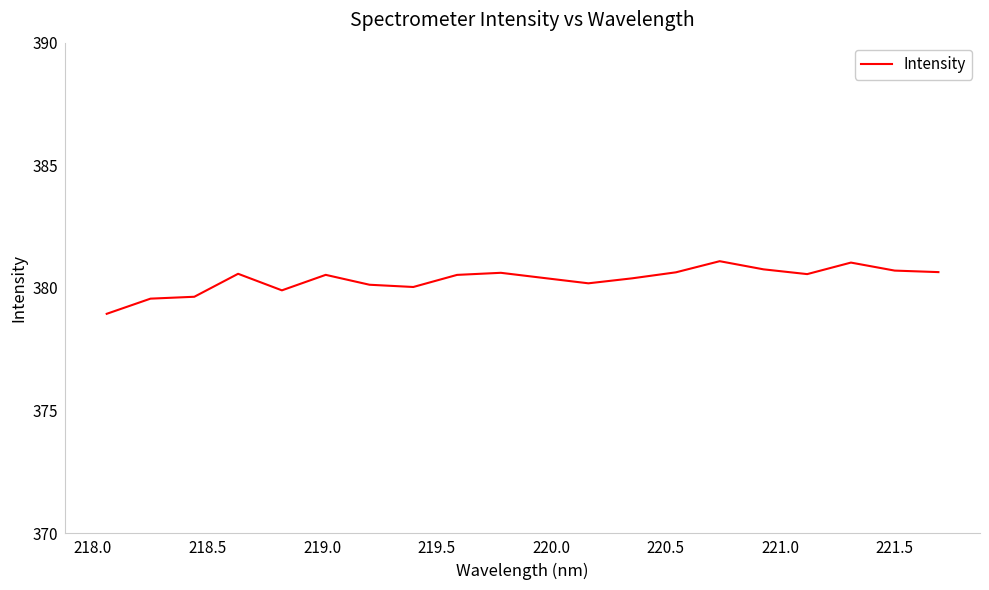

What is the smallest value displayed?

378.9